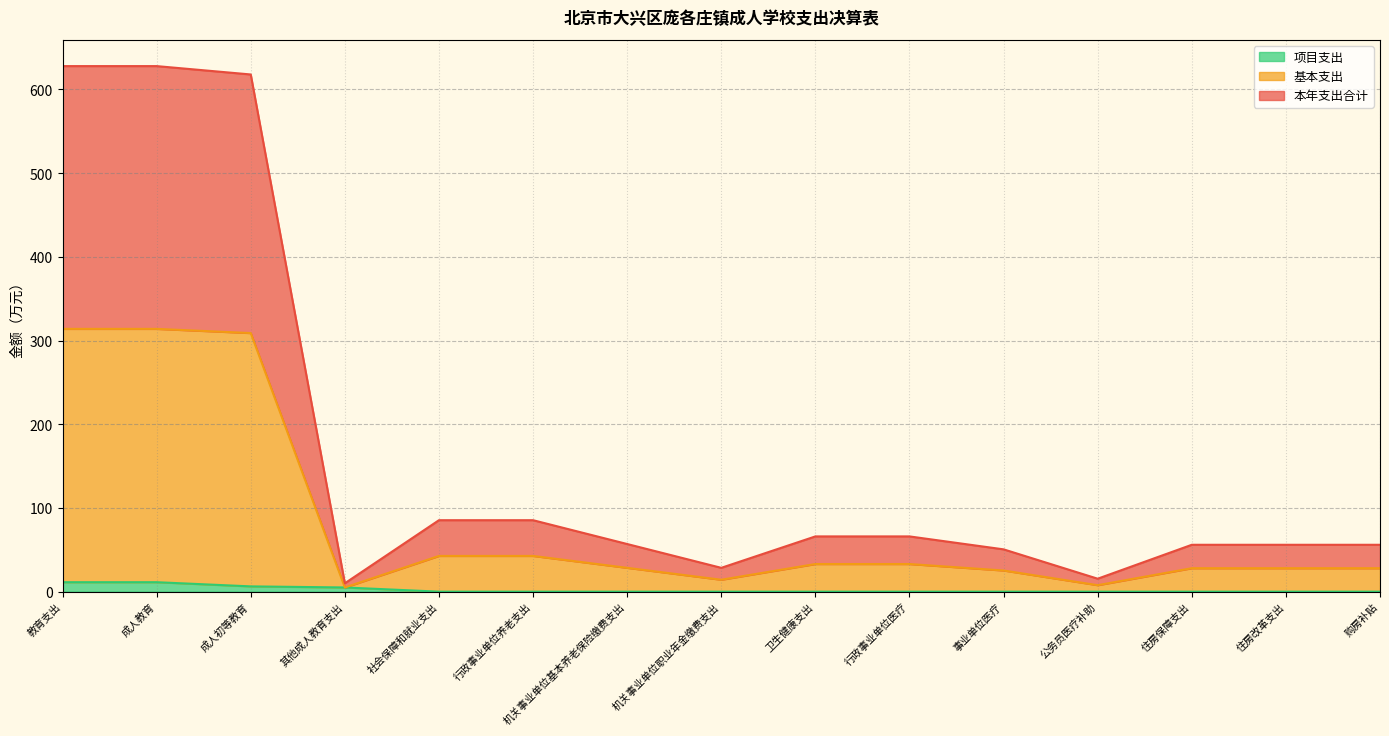

Which category has the highest value across all series?

教育支出